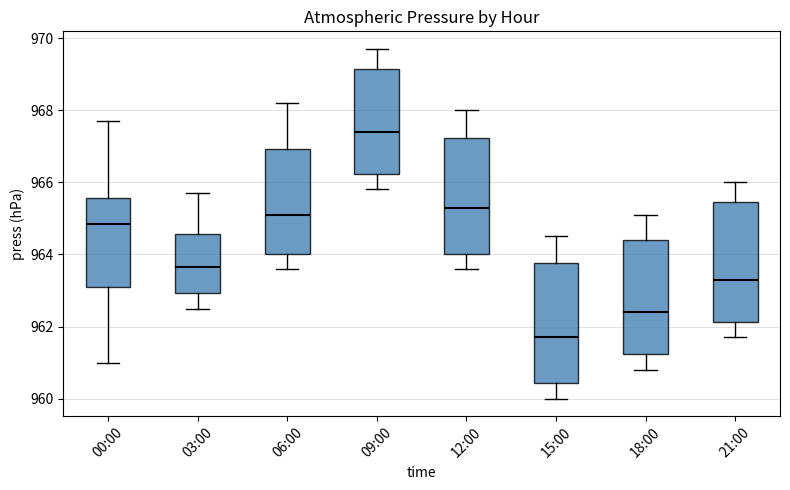

Reading left to right, read every box against the y-axis: the position of its median line, the range the box covers, and the ends of its whiskers. The values are not printed on the chart, so give them approximately, as read against the axis.

00:00: median 964.8, box 963.2 to 965.6, whiskers 961.0 to 967.8
03:00: median 963.6, box 963.0 to 964.6, whiskers 962.6 to 965.8
06:00: median 965.2, box 964.0 to 967.0, whiskers 963.6 to 968.2
09:00: median 967.4, box 966.2 to 969.2, whiskers 965.8 to 969.8
12:00: median 965.4, box 964.0 to 967.2, whiskers 963.6 to 968.0
15:00: median 961.8, box 960.4 to 963.8, whiskers 960.0 to 964.6
18:00: median 962.4, box 961.2 to 964.4, whiskers 960.8 to 965.2
21:00: median 963.4, box 962.2 to 965.4, whiskers 961.8 to 966.0